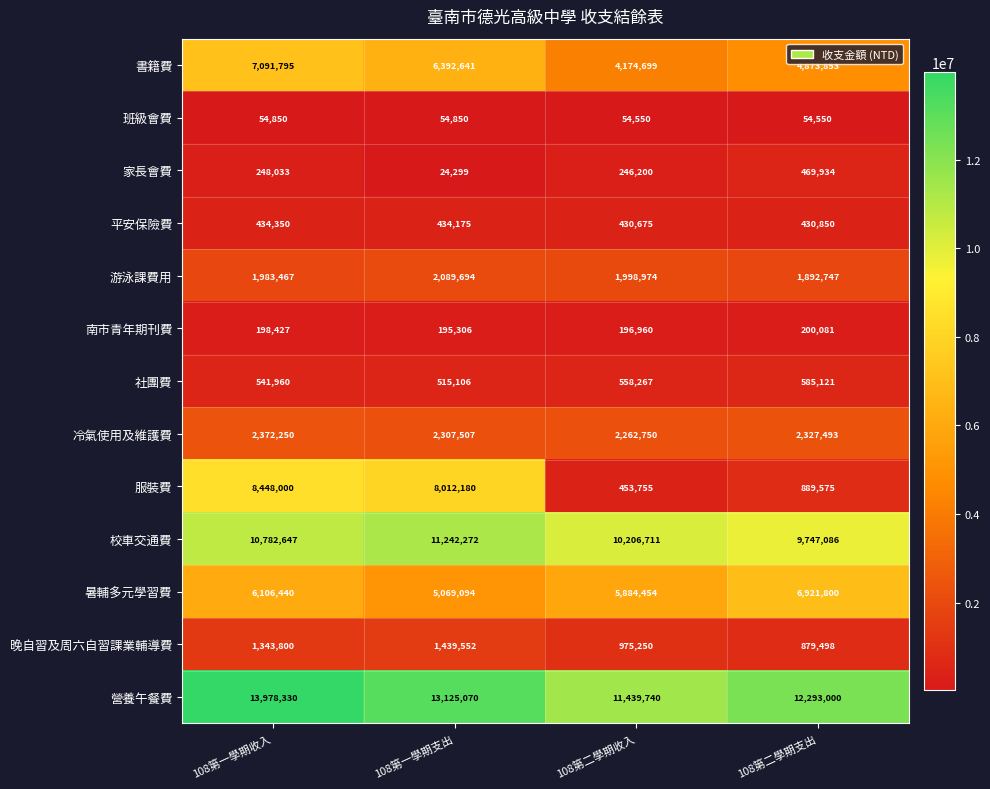

What is the sum of the 營養午餐費 values at 108第二學期支出 and 108第一學期收入?

26271330